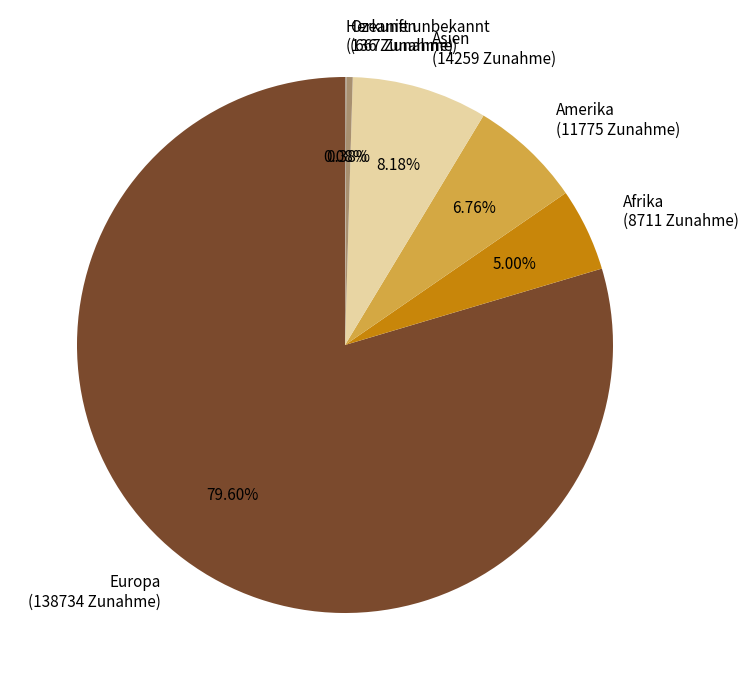

To the nearest percent, what portion does Europa represent?

80%